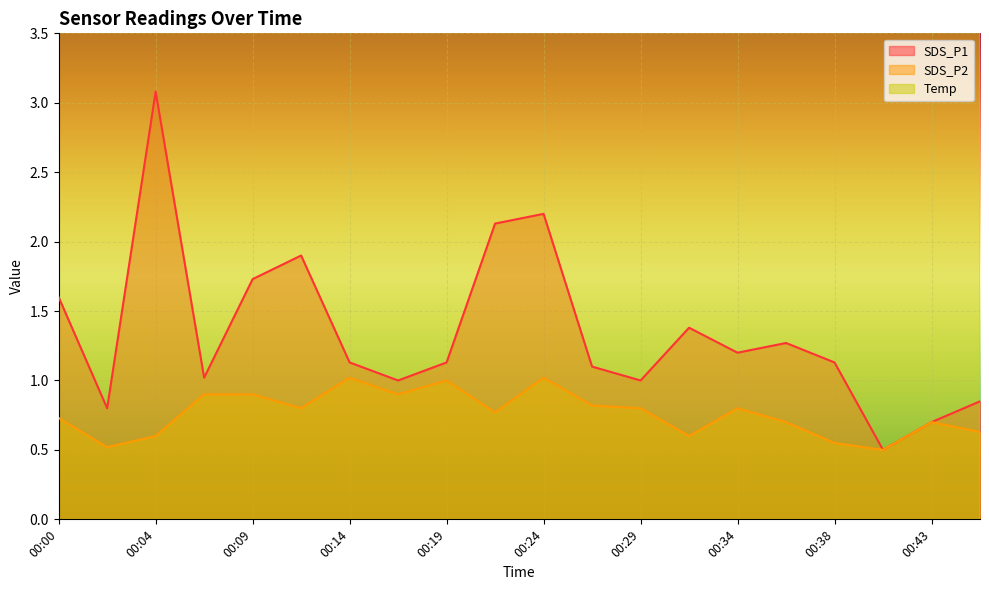

Which series has the largest total across all categories?

Temp